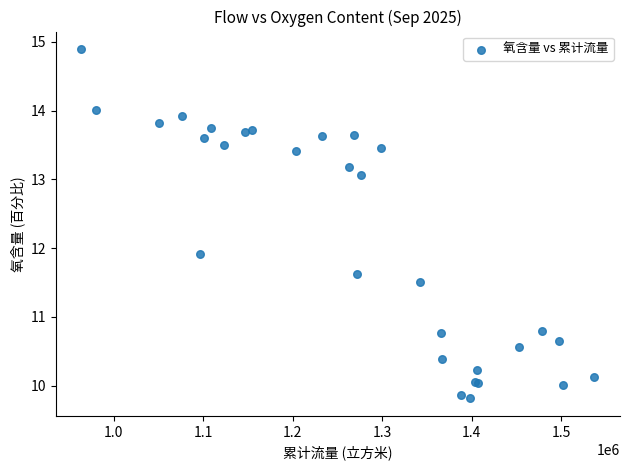

What Y value in the scatter plot is closest to 12?

11.9